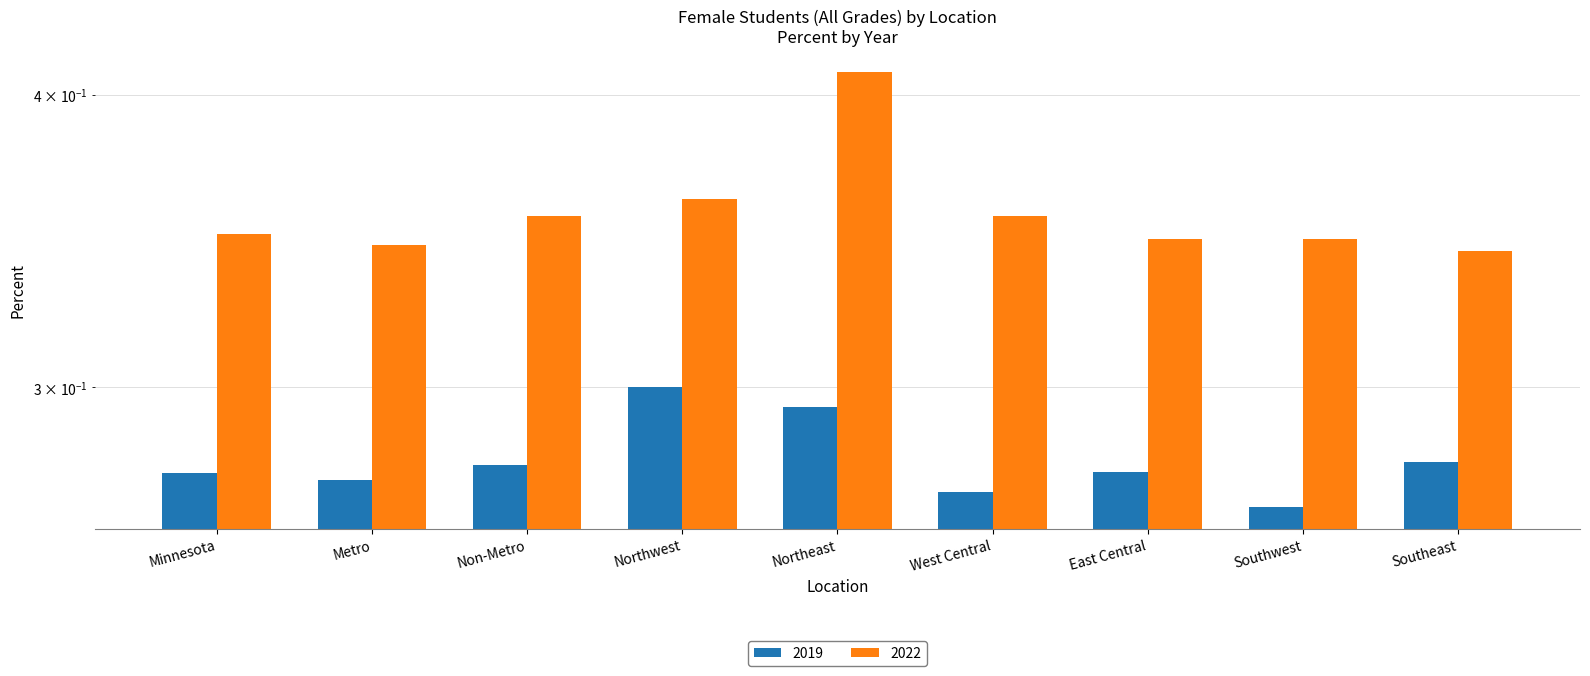

Does the chart contain any negative values?

No